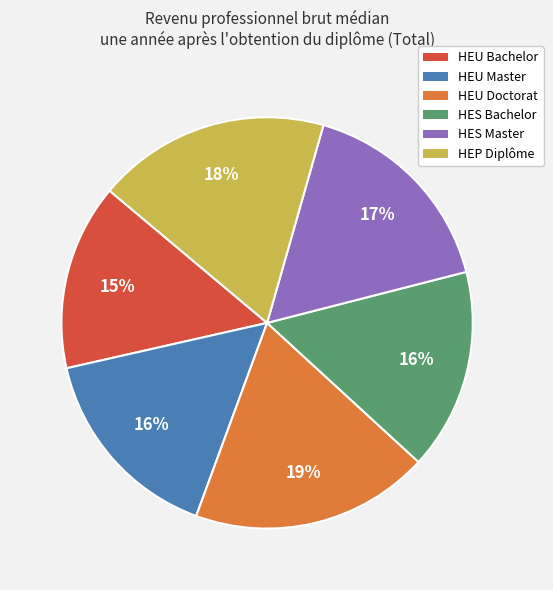

Do HES Bachelor and HEU Bachelor together represent more than half of the pie?

No